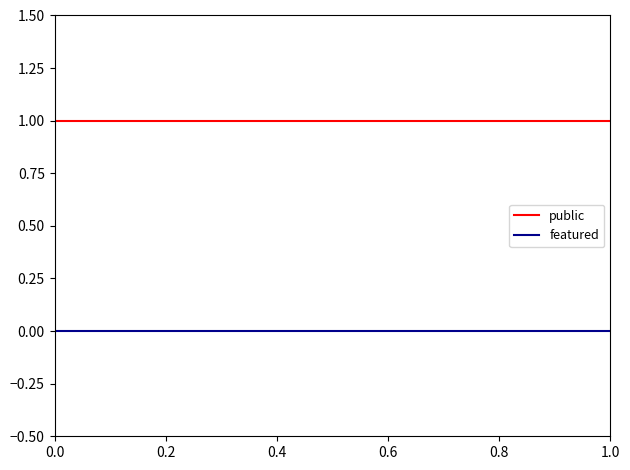

True or false: featured and public intersect in this chart.

False